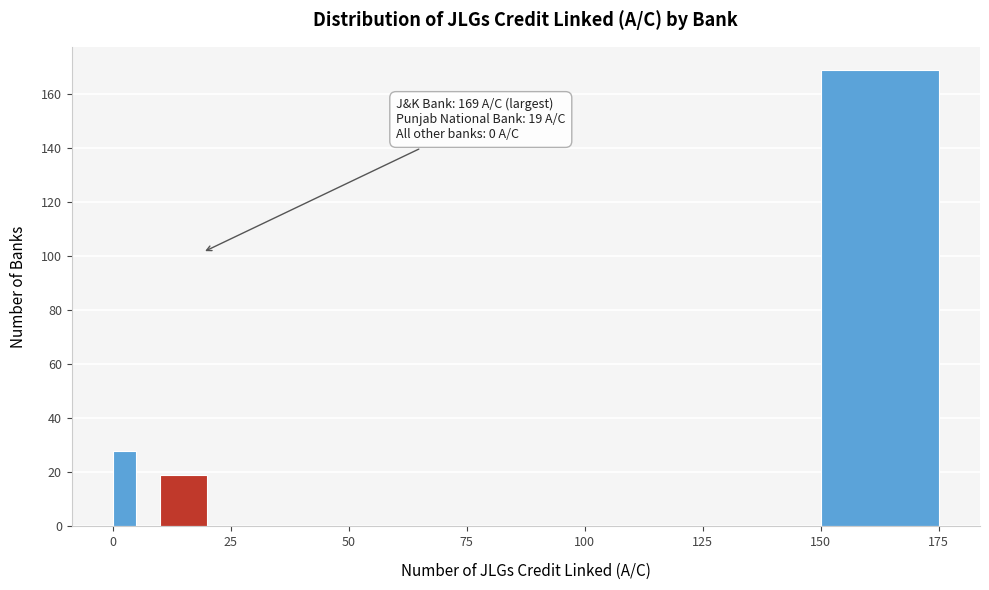

Around what value on the x-axis is the tallest bar? Give the approximate position of its centre, as read against the axis.

165